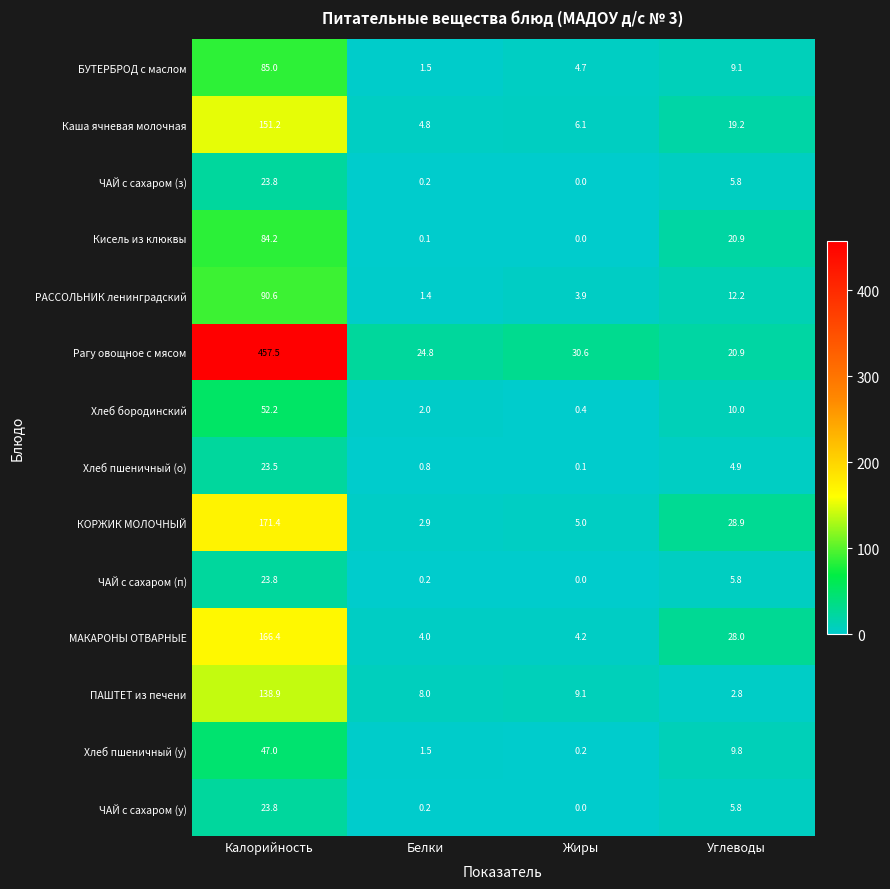

At which category does the chart reach its minimum across all series?

Жиры